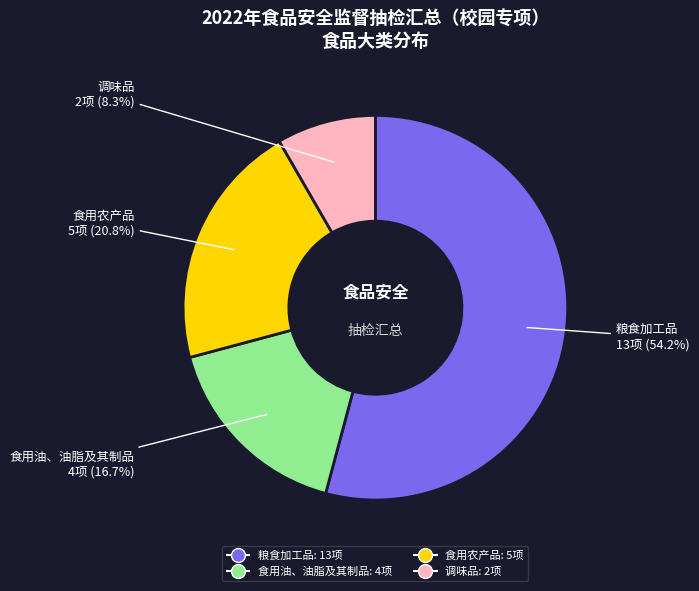

Is 食用油、油脂及其制品 the majority of the pie?

No